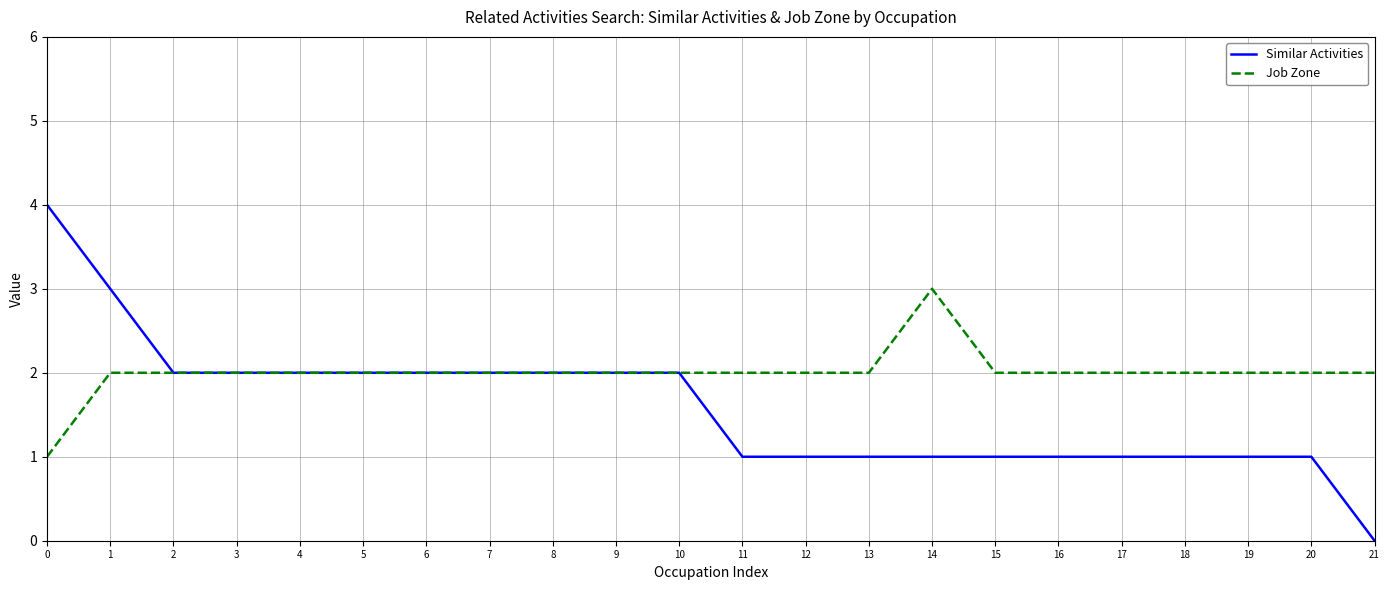

Read the Similar Activities value at 11.

1